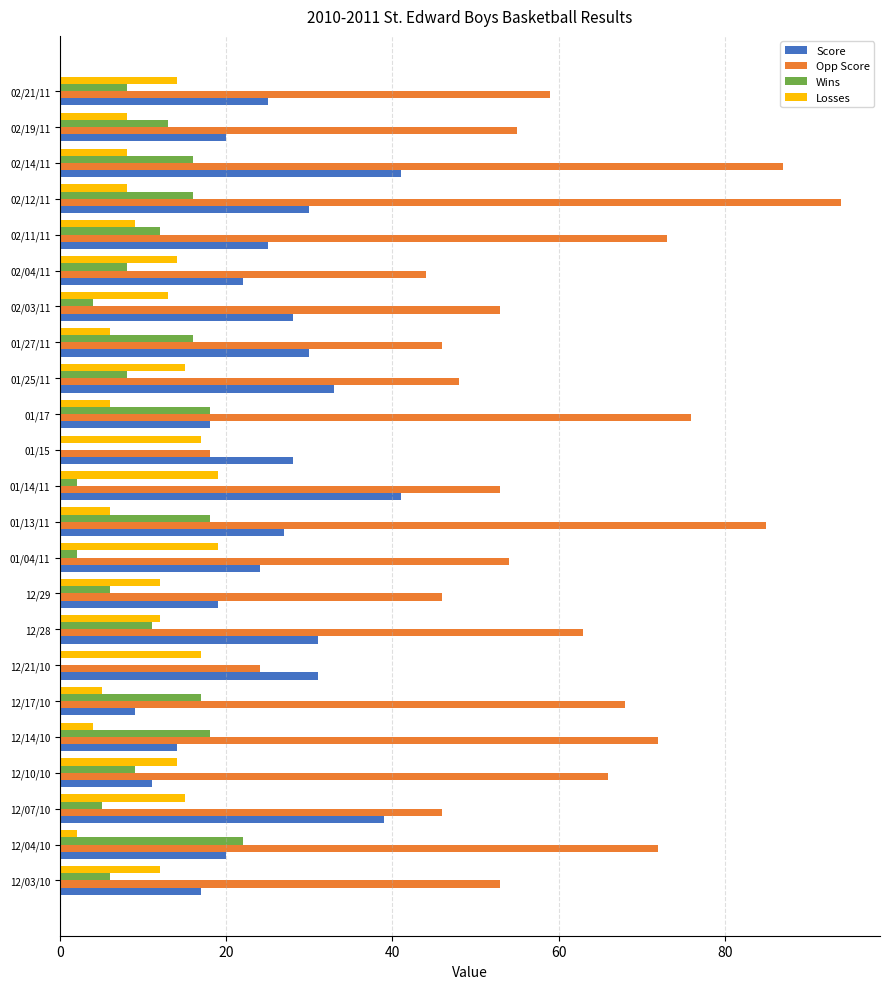

Between 12/17/10 and 01/15, which series saw the biggest shift?

Opp Score